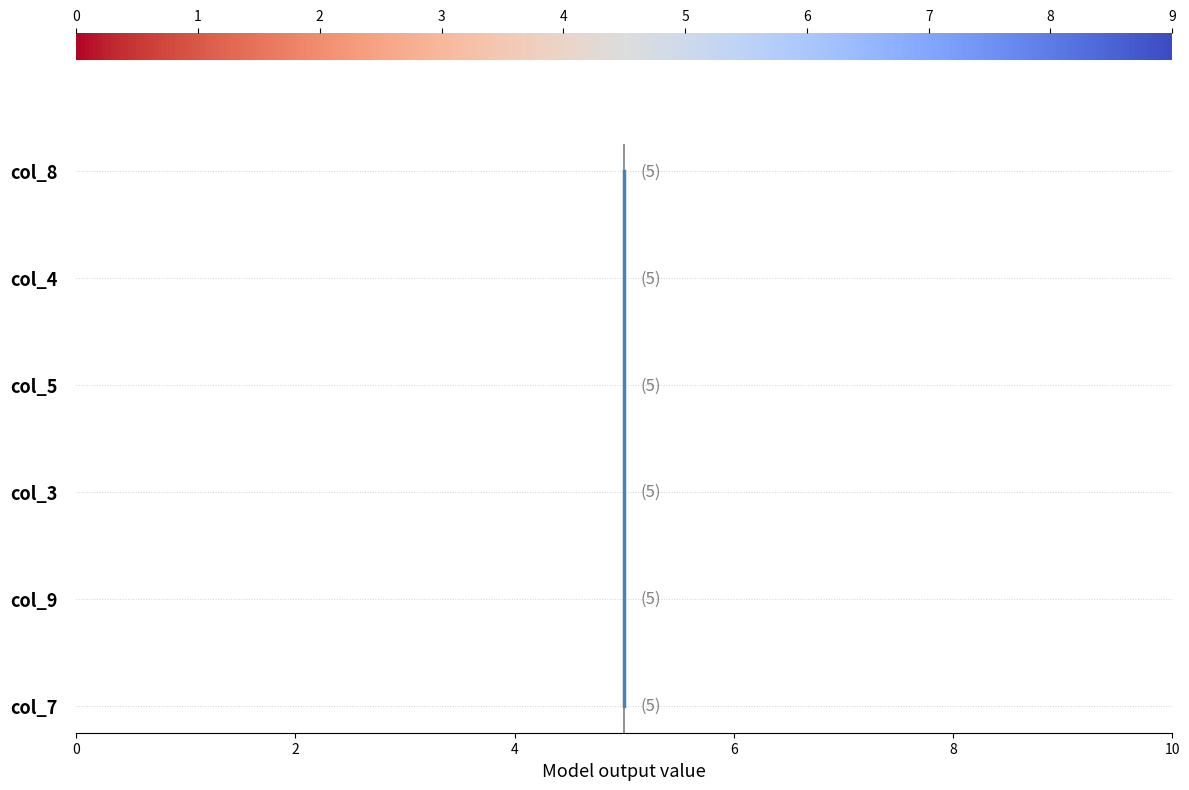

Is it true that the value at 4 is 3?

False